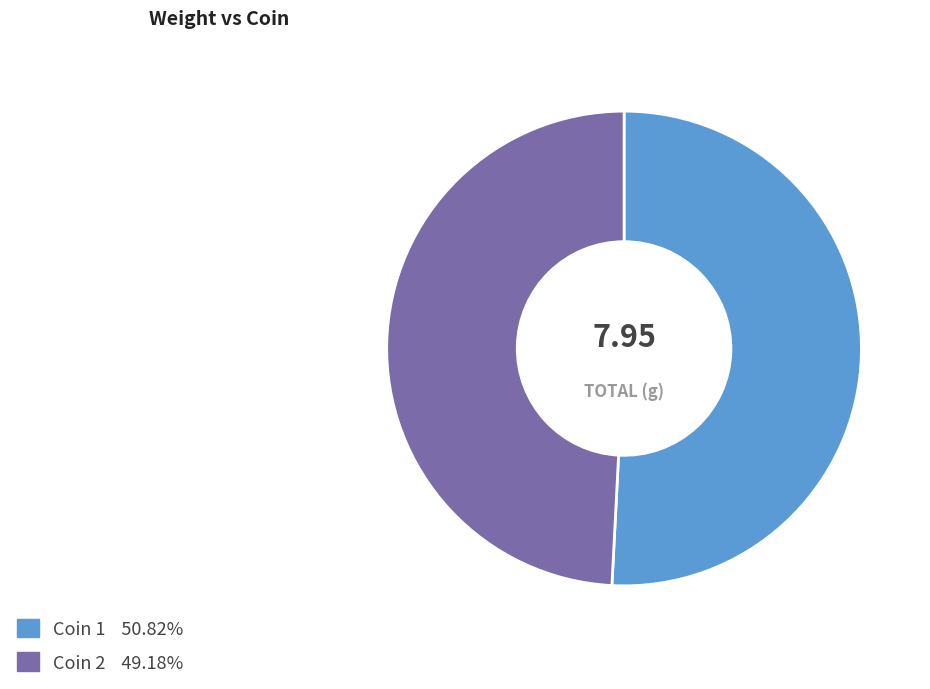

Is there any slice that represents more than half of the pie?

Yes